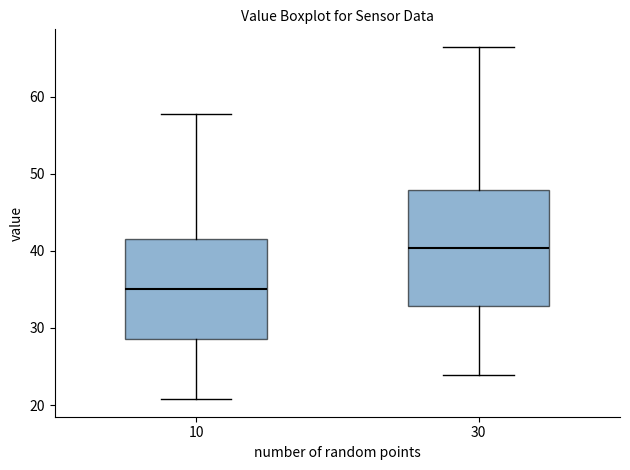

Reading left to right, read every box against the y-axis: the position of its median line, the range the box covers, and the ends of its whiskers. The values are not printed on the chart, so give them approximately, as read against the axis.

10: median 35, box 29 to 42, whiskers 21 to 58
30: median 40, box 33 to 48, whiskers 24 to 66